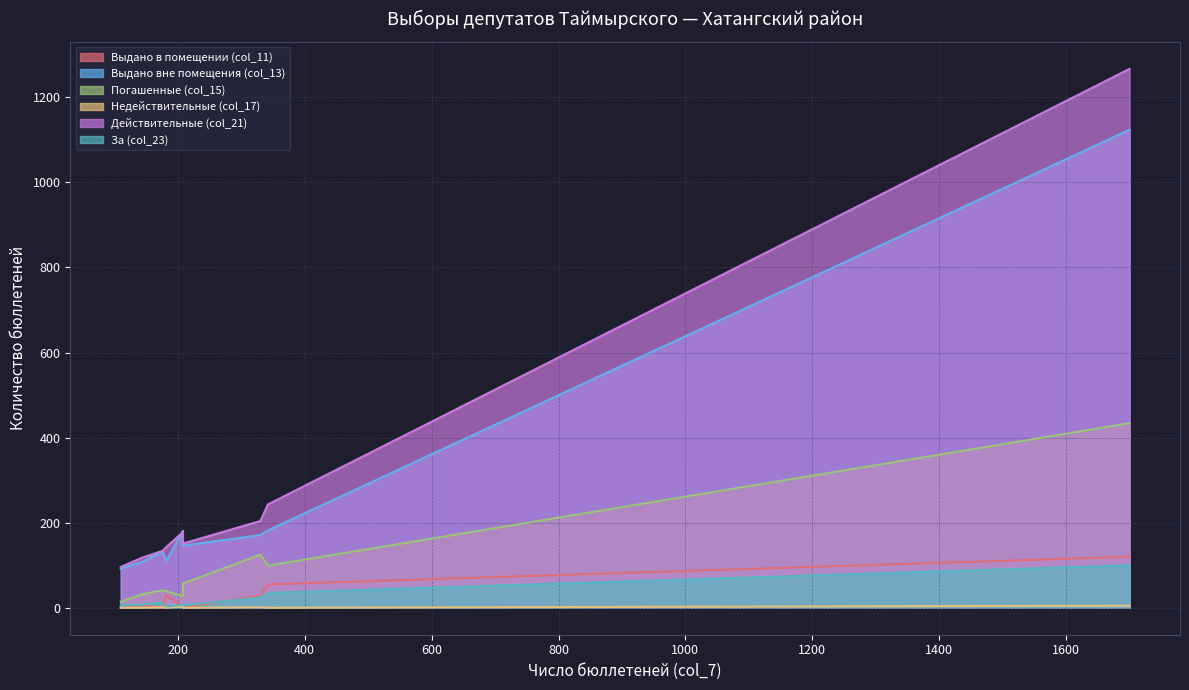

True or false: Выдано вне помещения (col_13) and Выдано в помещении (col_11) intersect in this chart.

False